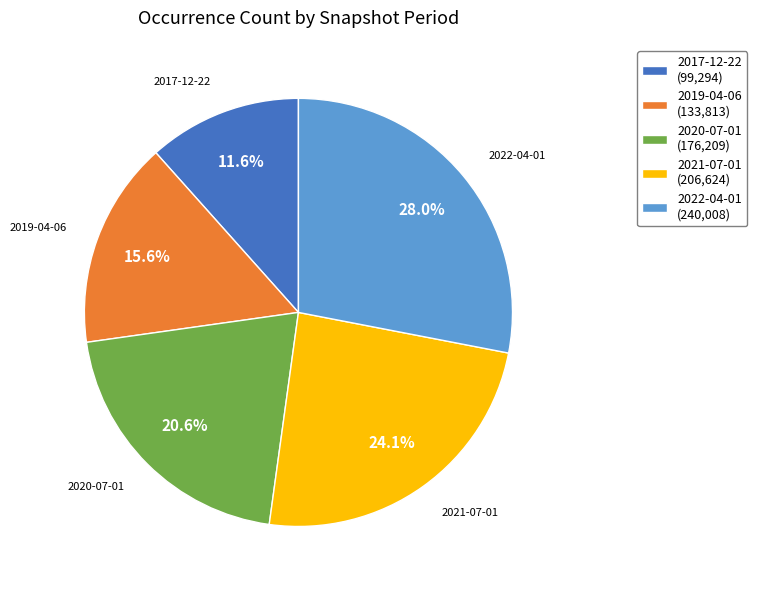

Which category has the biggest portion of the pie?

2022-04-01